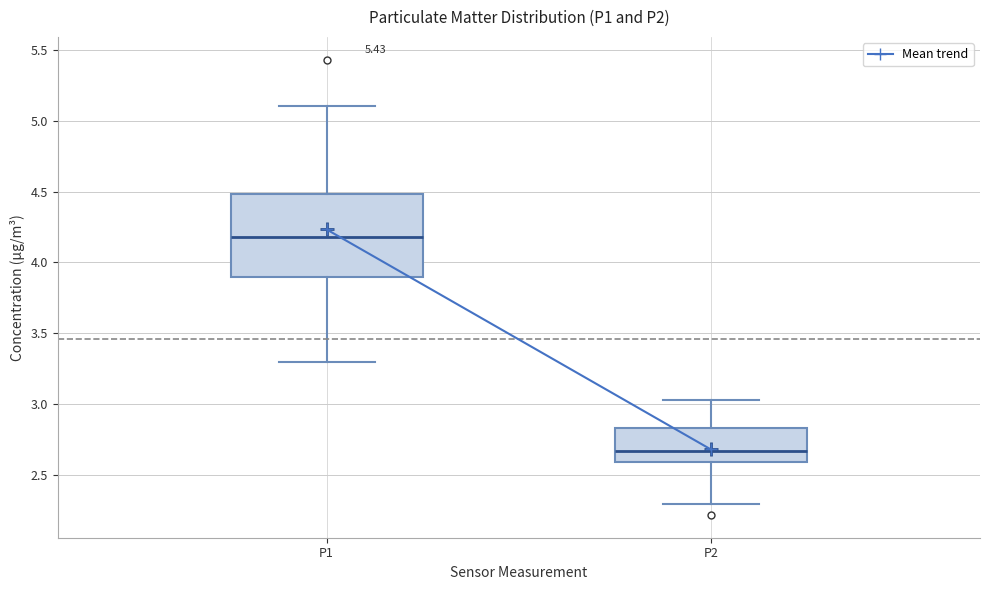

Reading left to right, read every box against the y-axis: the position of its median line, the range the box covers, and the ends of its whiskers. The values are not printed on the chart, so give them approximately, as read against the axis.

P1: median 4.20, box 3.90 to 4.50, whiskers 3.30 to 5.10
P2: median 2.65, box 2.60 to 2.85, whiskers 2.30 to 3.05